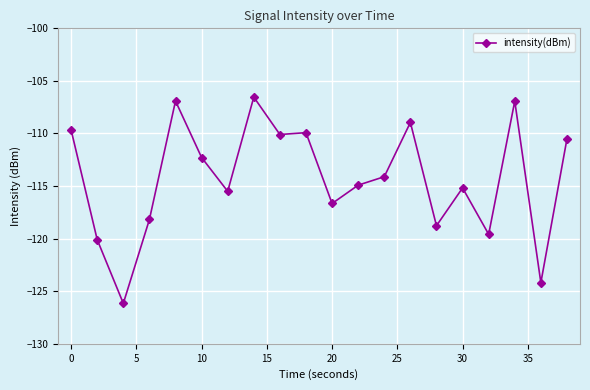

True or false: the data has more than 0 interior local peaks.

True